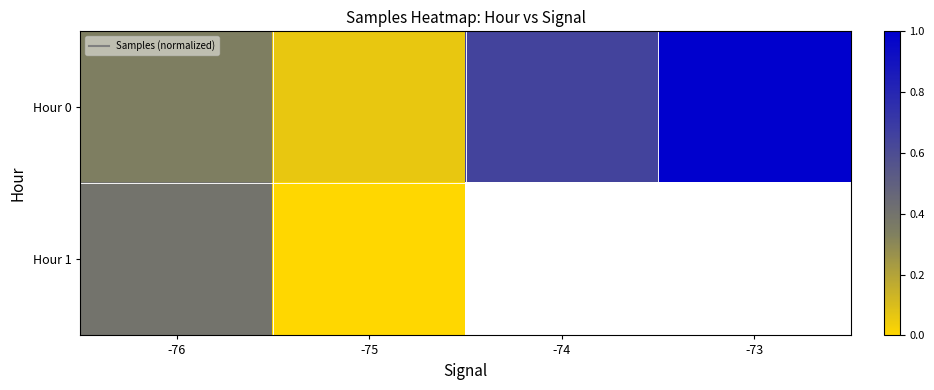

What is the total value across all series at -75?

0.1